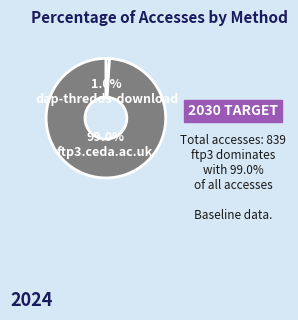

To the nearest percent, what is the combined percentage of dap-thredds-download and ftp3.ceda.ac.uk?

100%